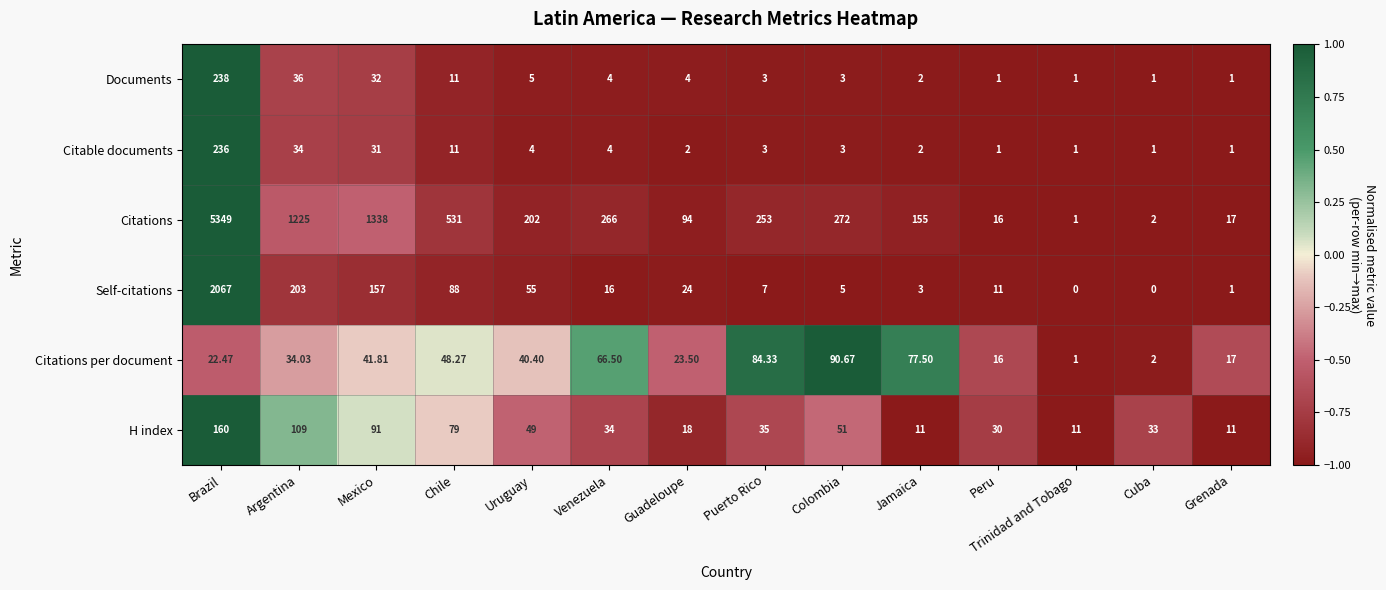

What is the maximum value shown in the chart?

5349.0